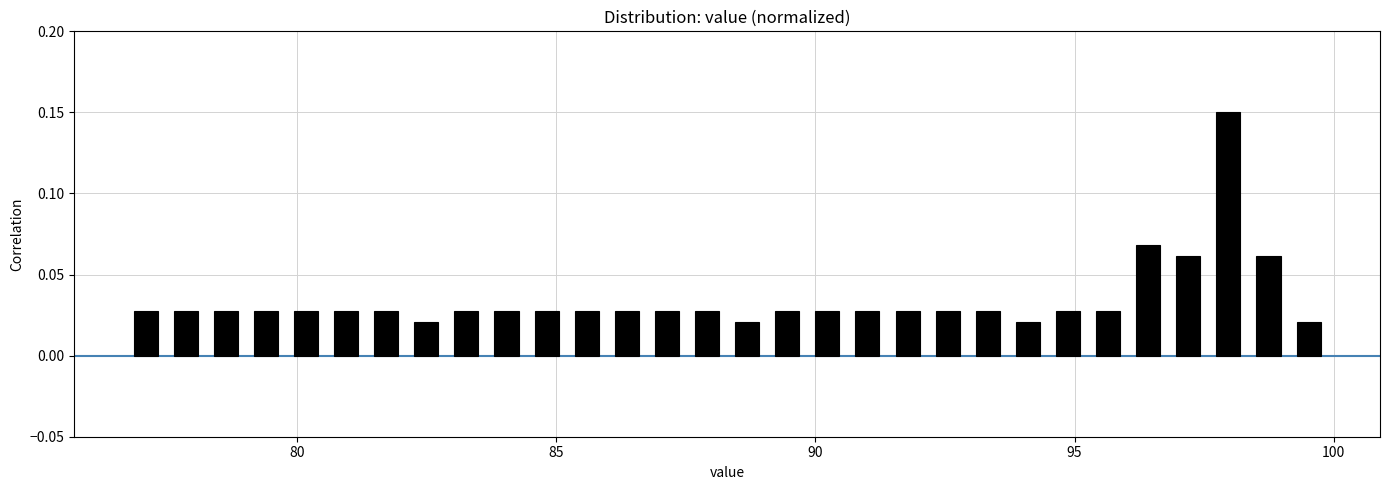

Around what value on the x-axis is the tallest bar? Give the approximate position of its centre, as read against the axis.

98.0